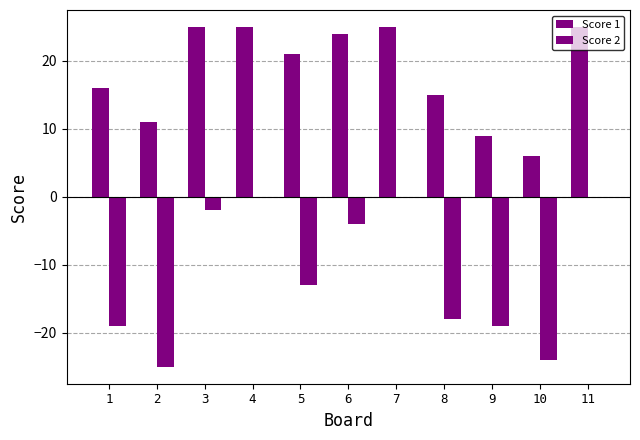

Does the chart contain stacked bars?

No